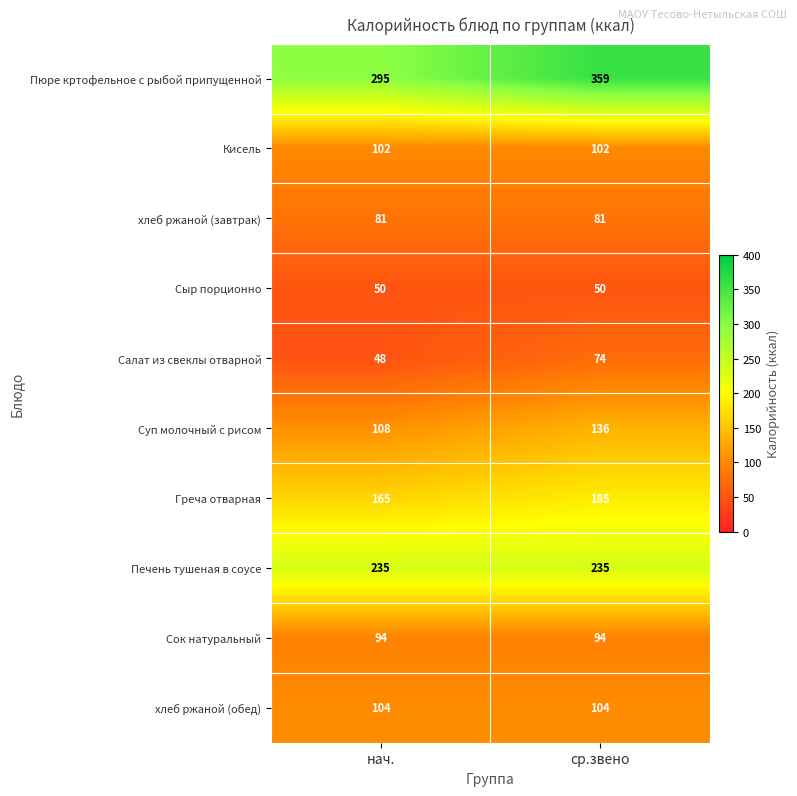

Which series has the largest total across all categories?

Пюре кртофельное с рыбой припущенной